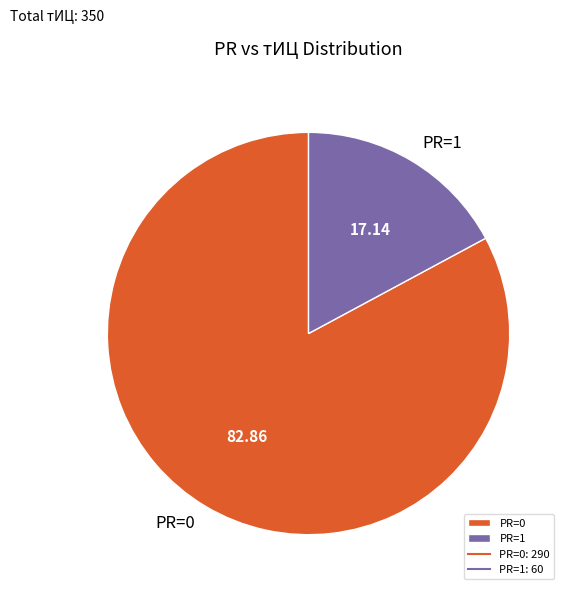

Which slice represents more than half of the pie?

PR=0